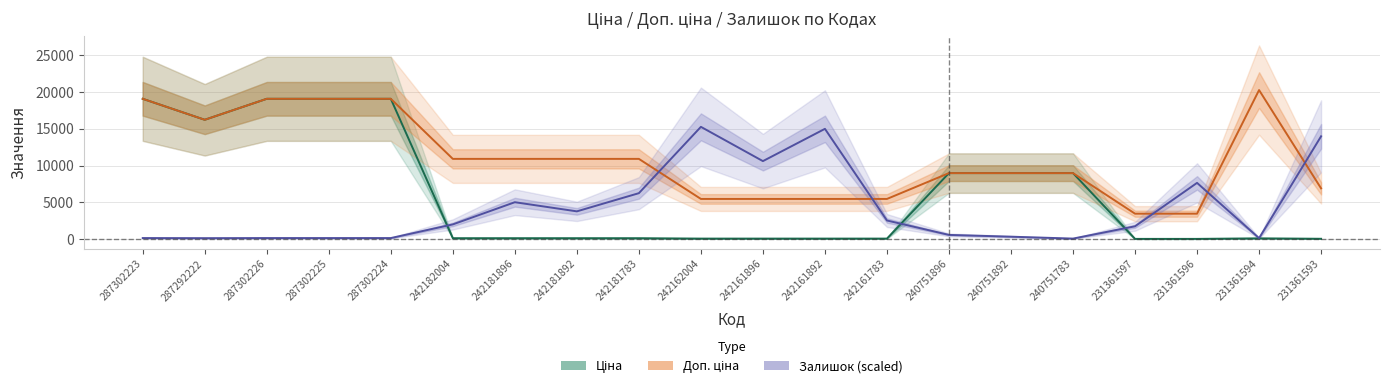

List the series in order of their overall mean, highest first.

Доп. ціна, Ціна, Залишок (scaled)